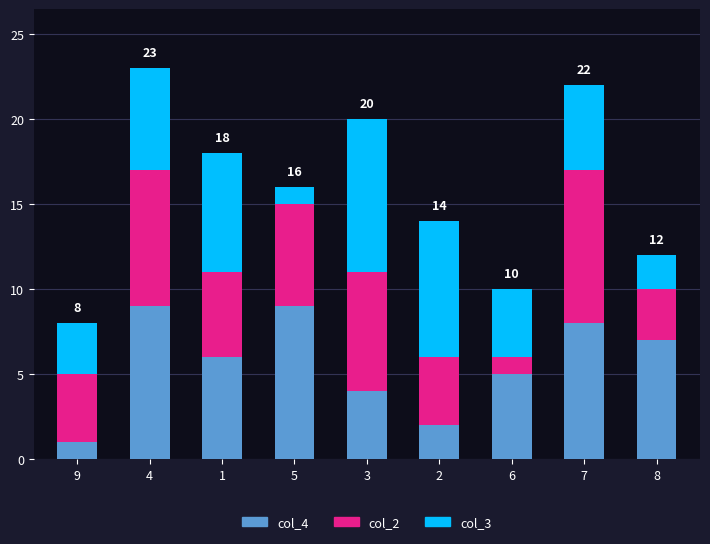

What is the sum of the col_4 values at 9 and 2?

3